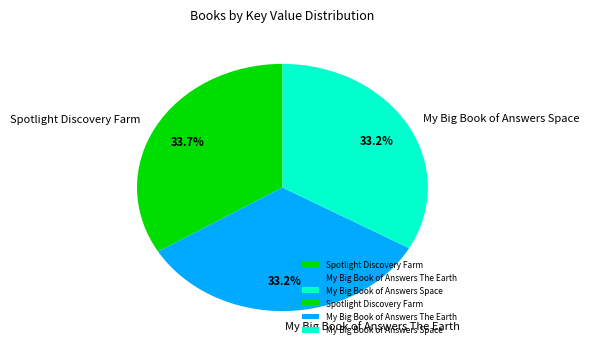

What is the ratio of the value at Spotlight Discovery Farm to the value at My Big Book of Answers Space?

1.0